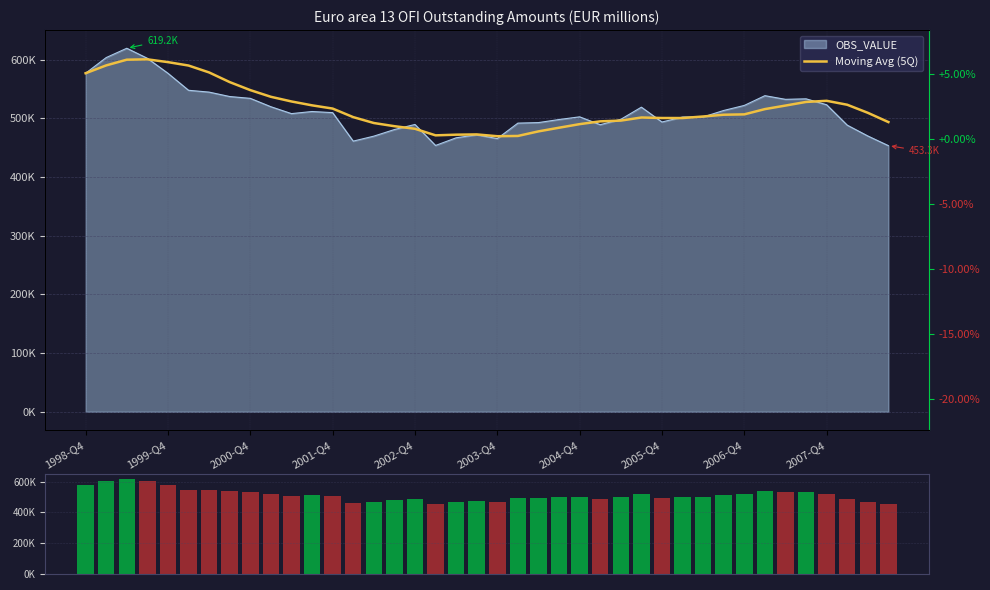

Which series changed the most between 24 and 35?

Moving Avg (5Q)